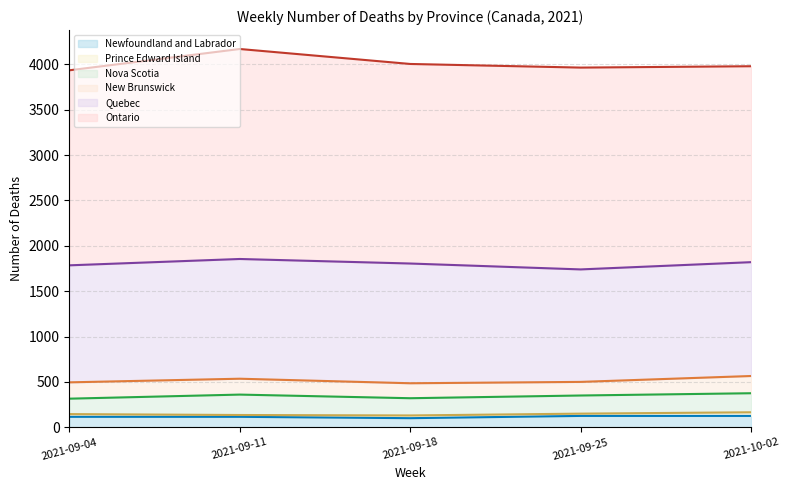

The Quebec series shows 1290 at 2021-09-04. True or false?

True